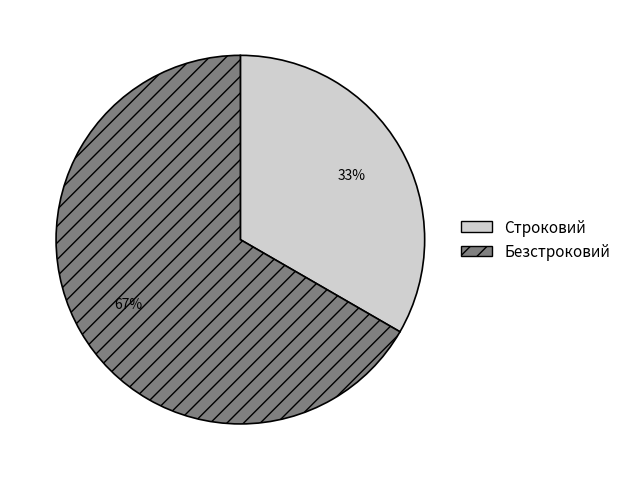

How many segments does this pie chart have?

2